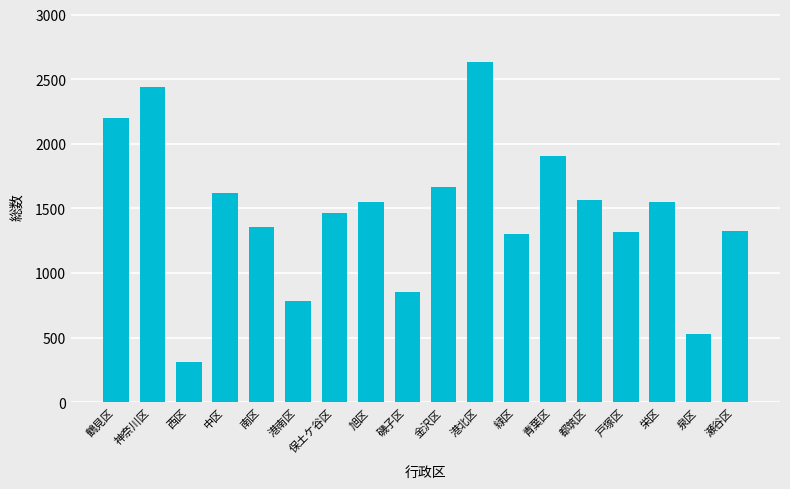

Which label corresponds to the largest value in the chart?

港北区